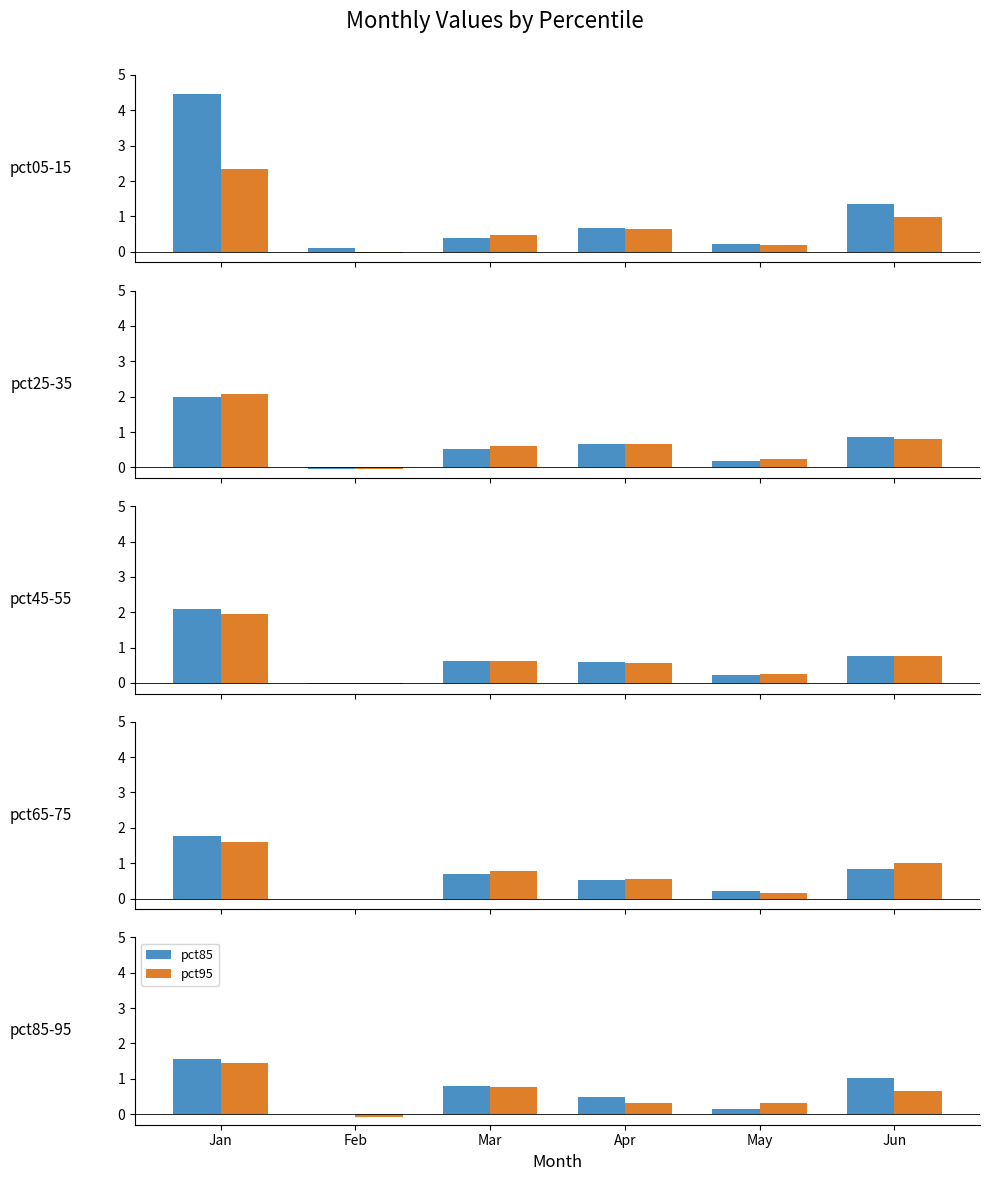

What is the difference between the second highest and minimum values in the Jan series?

0.9